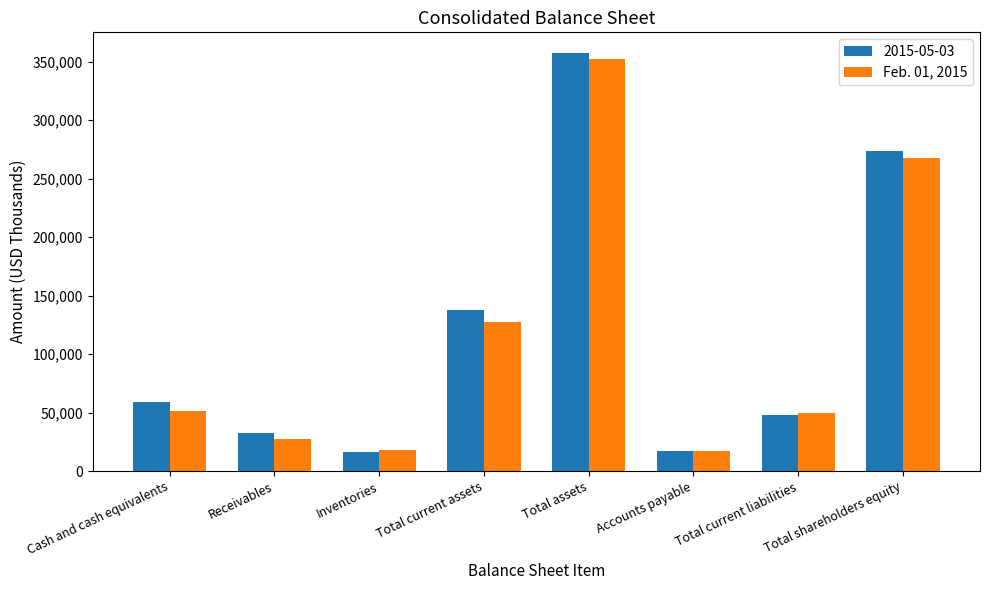

Which series has the largest range (max minus min)?

2015-05-03